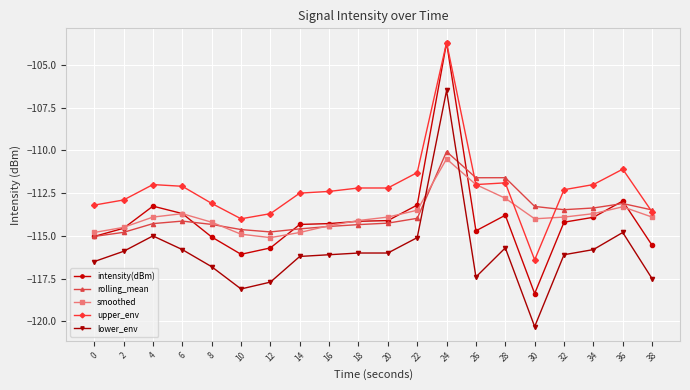

What is the minimum value for upper_env?

-116.4